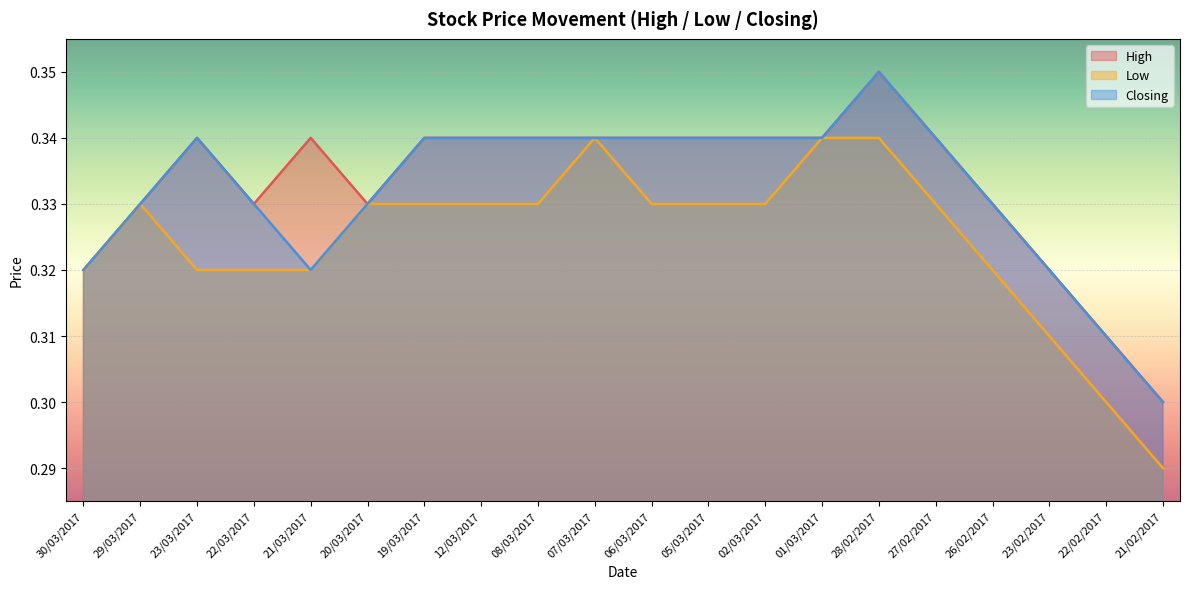

What is the sum of all Closing values?

6.6